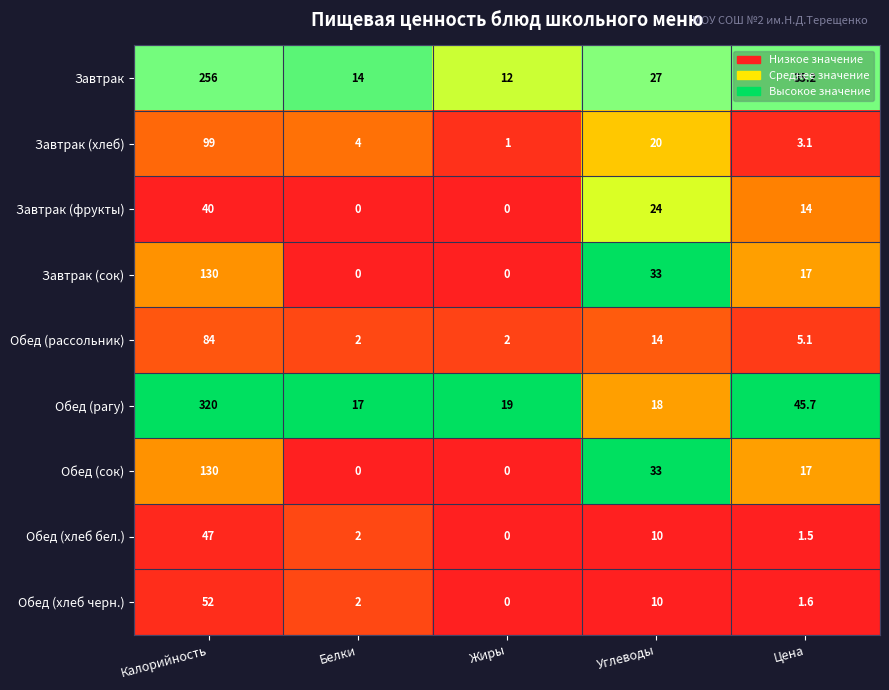

Which series has the largest total across all categories?

Обед (рагу)